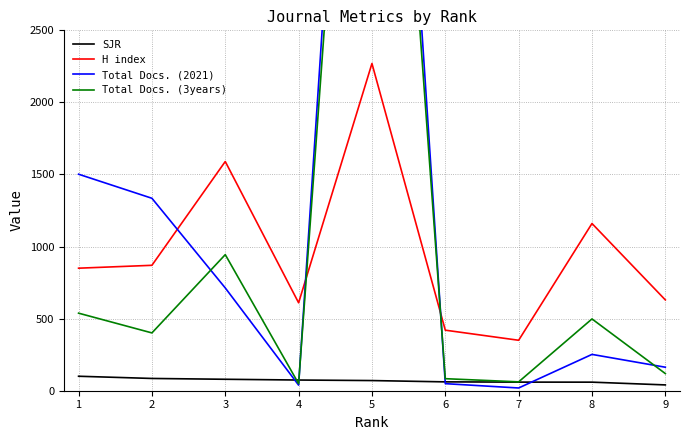

True or false: H index and SJR intersect in this chart.

False